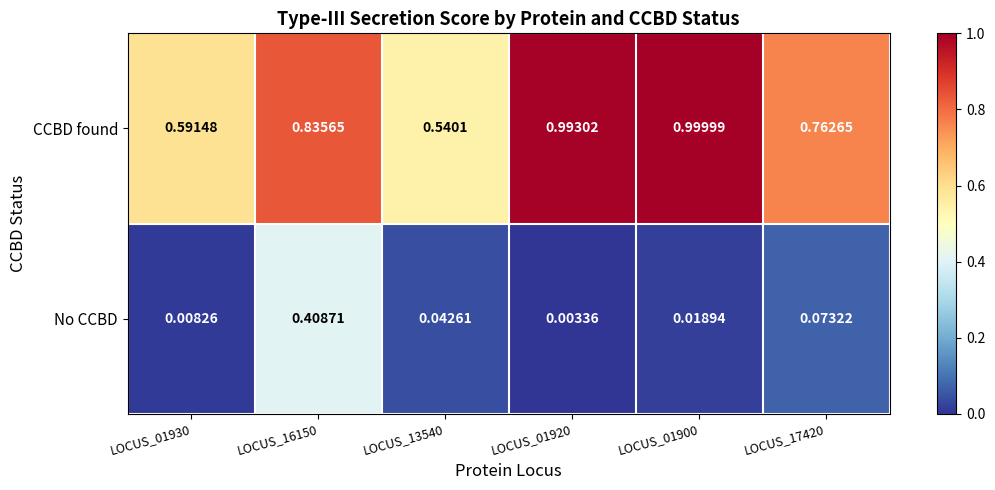

Rank the series by their maximum value, from lowest to highest.

No CCBD, CCBD found